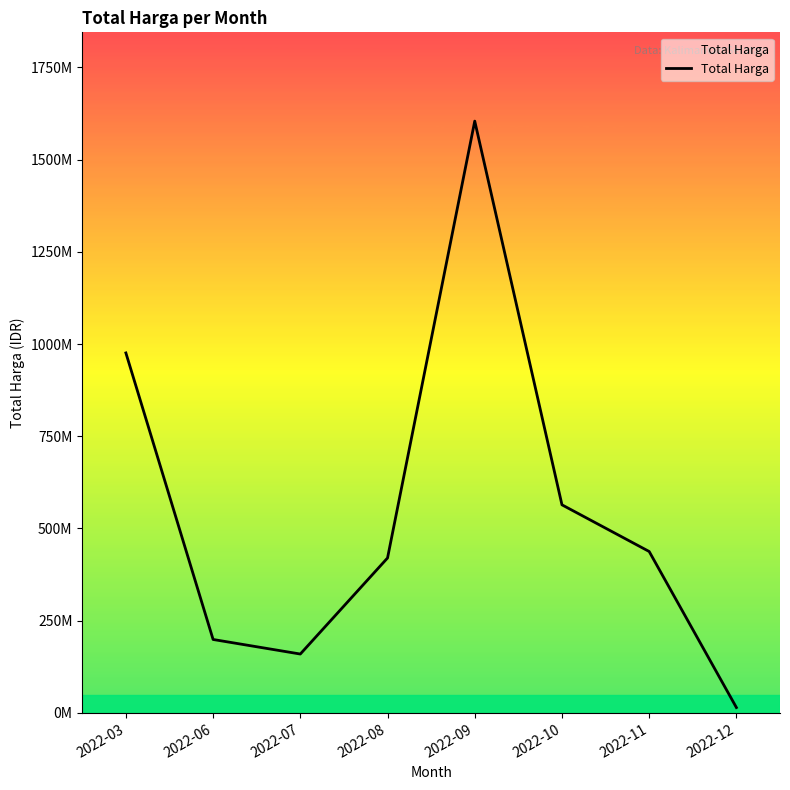

How many interior local peaks (higher than both neighbors) does the data have?

1